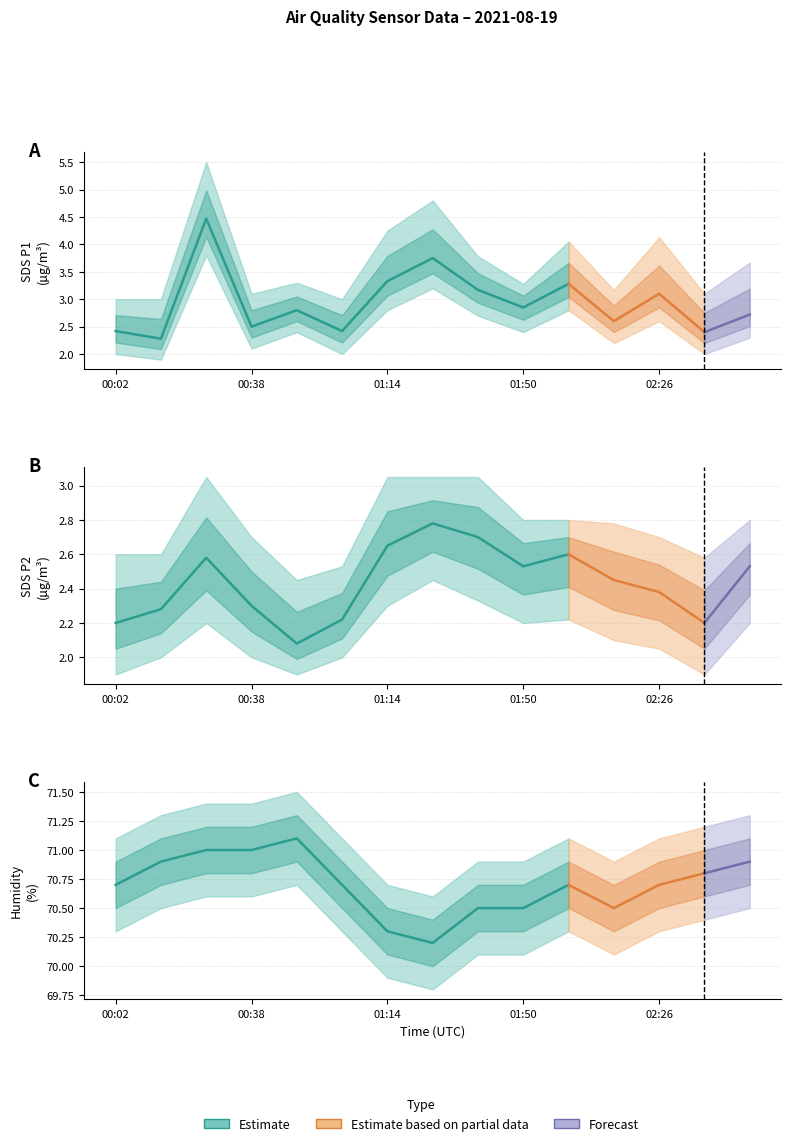

The Humidity series shows 70.7 at 02:26. True or false?

True